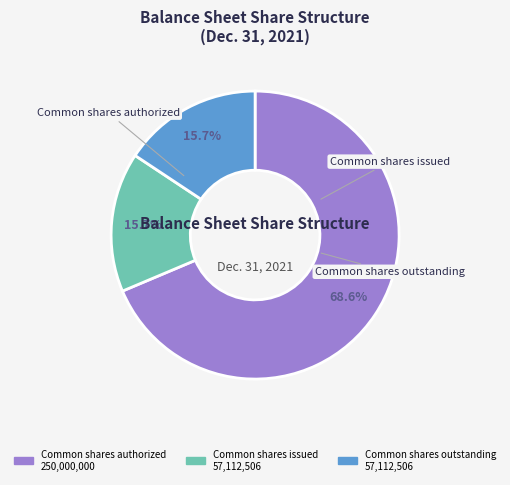

What is the ratio of the value at Common shares authorized to the value at Common shares issued?

4.4